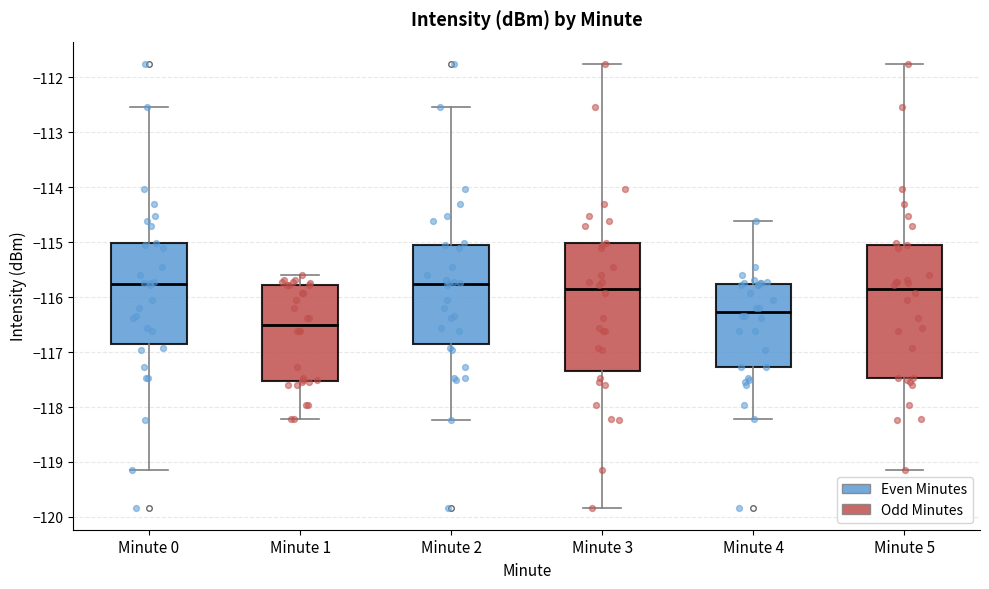

Reading left to right, transcribe this box plot: for each box, give where its median line is, the range the box spans, and where its two whiskers end, as read against the y-axis. The values are not printed on the chart, so give them approximately, as read against the axis.

Minute 0: median -115.8, box -116.8 to -115.0, whiskers -119.2 to -112.5
Minute 1: median -116.5, box -117.5 to -115.8, whiskers -118.2 to -115.6
Minute 2: median -115.8, box -116.8 to -115.1, whiskers -118.2 to -112.5
Minute 3: median -115.8, box -117.3 to -115.0, whiskers -119.8 to -111.8
Minute 4: median -116.3, box -117.3 to -115.8, whiskers -118.2 to -114.6
Minute 5: median -115.8, box -117.5 to -115.1, whiskers -119.2 to -111.8